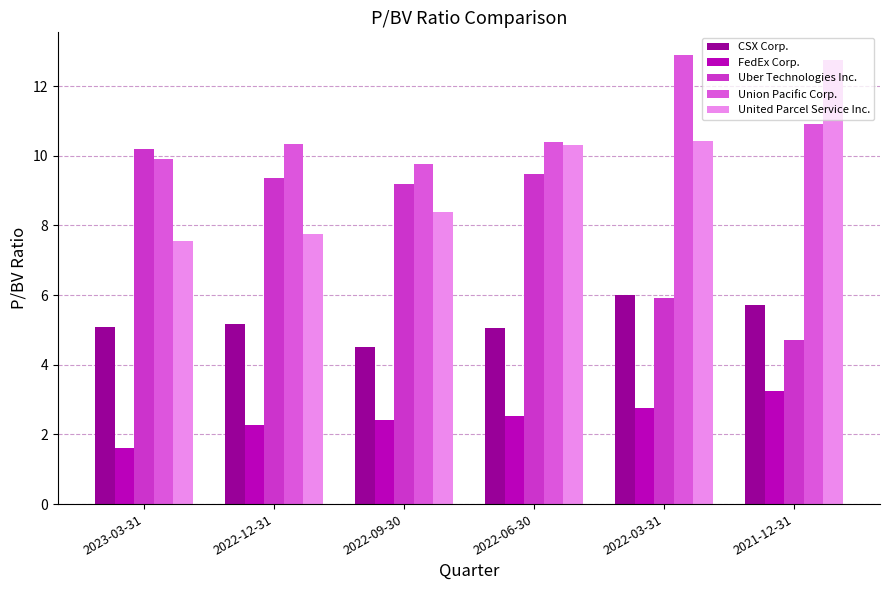

Rank the series by their maximum value, from highest to lowest.

Union Pacific Corp., United Parcel Service Inc., Uber Technologies Inc., CSX Corp., FedEx Corp.